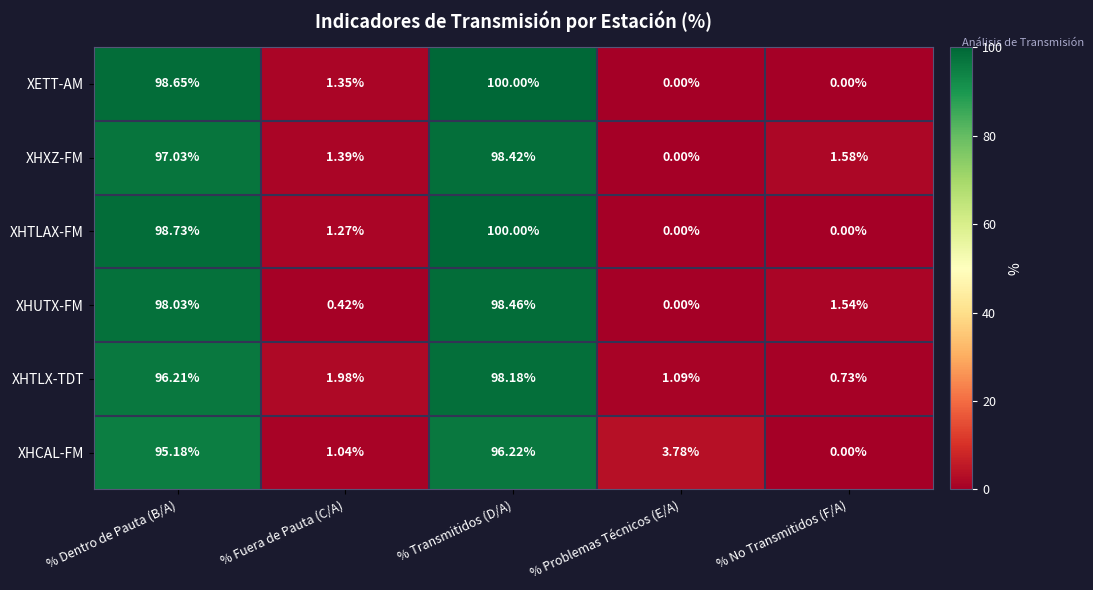

Where does the XETT-AM series first go above 1?

% Dentro de Pauta (B/A)